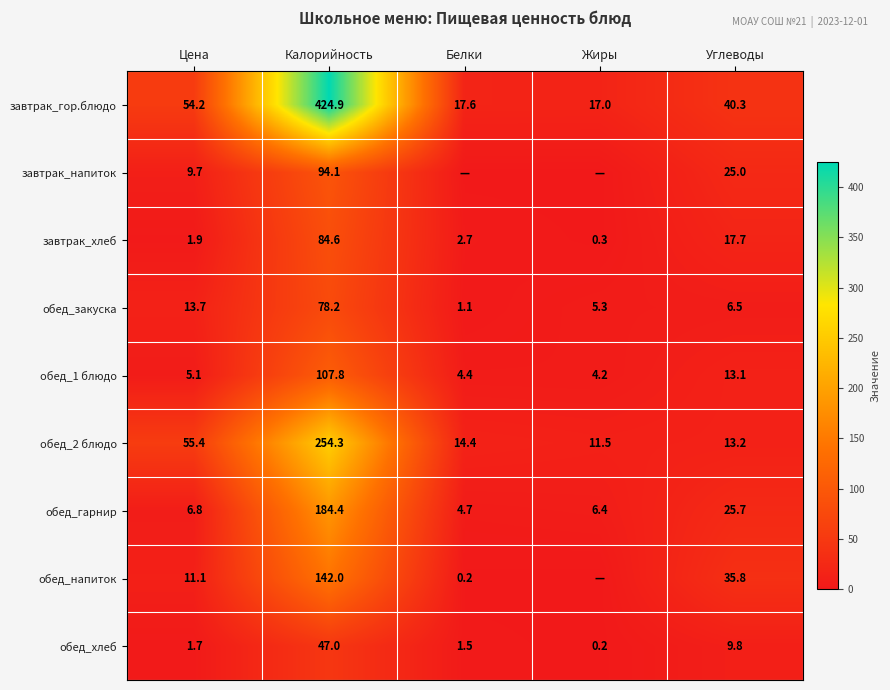

Is it true that обед_2 блюдо equals 254.3 at Калорийность?

True